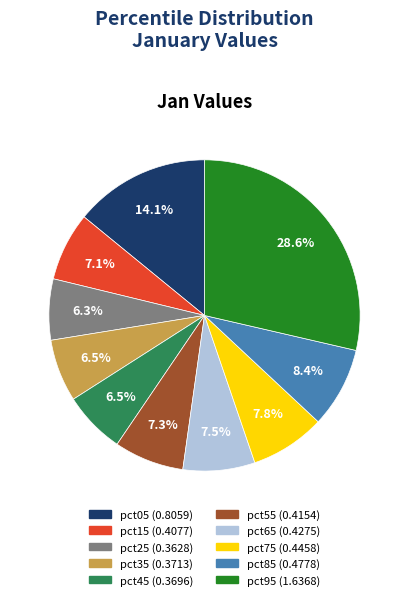

What percentage is the pct85 slice, to the nearest percent?

8%